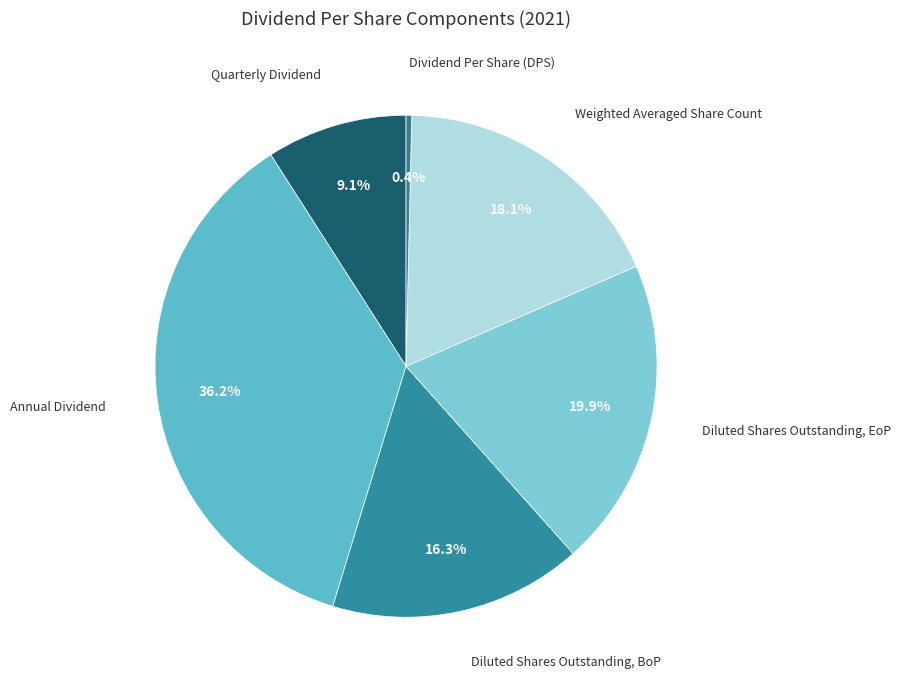

Between Dividend Per Share (DPS) and Annual Dividend, which is larger?

Annual Dividend